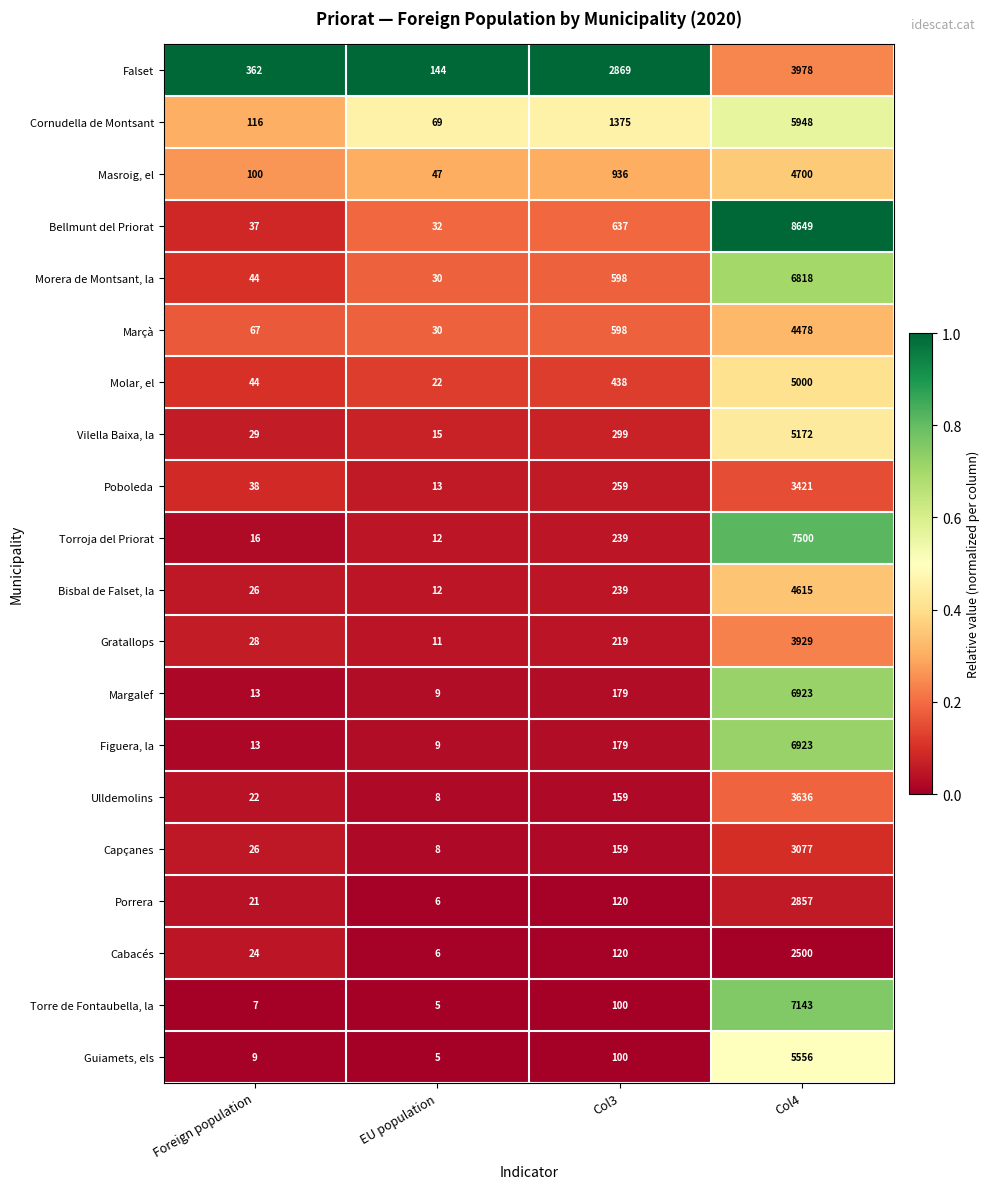

How many data points does each series have?

4